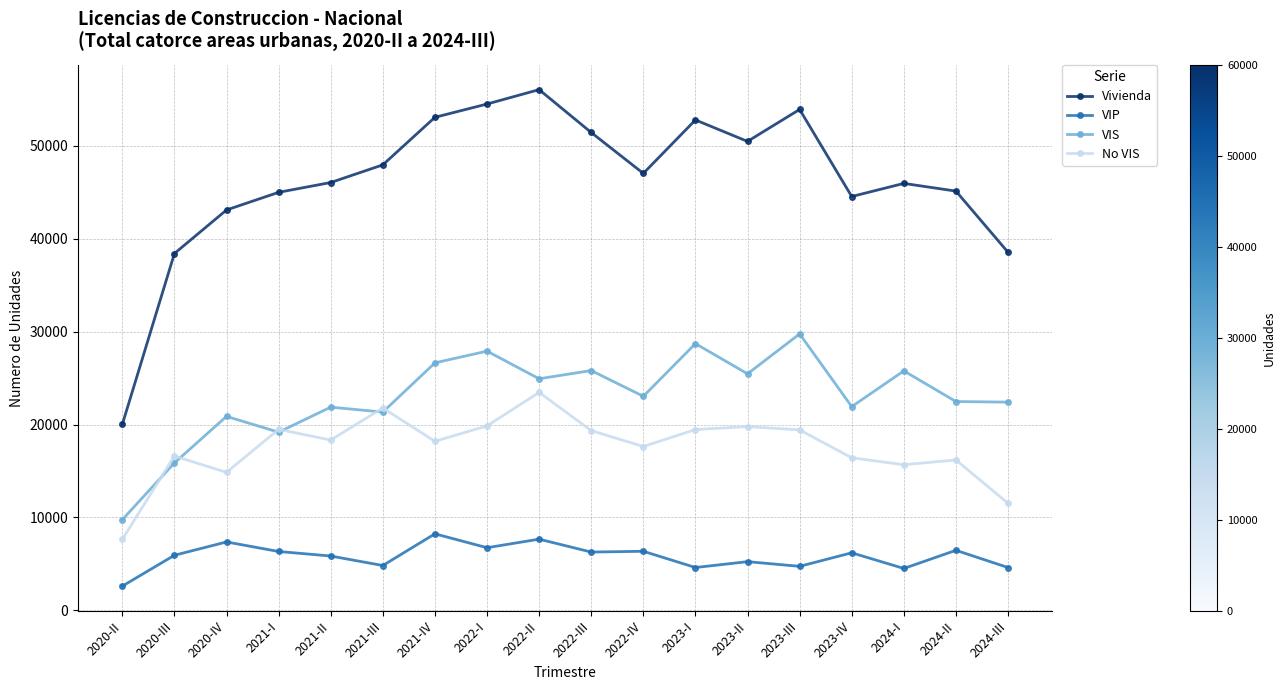

What is the total value across all series at 2023-II?

100960